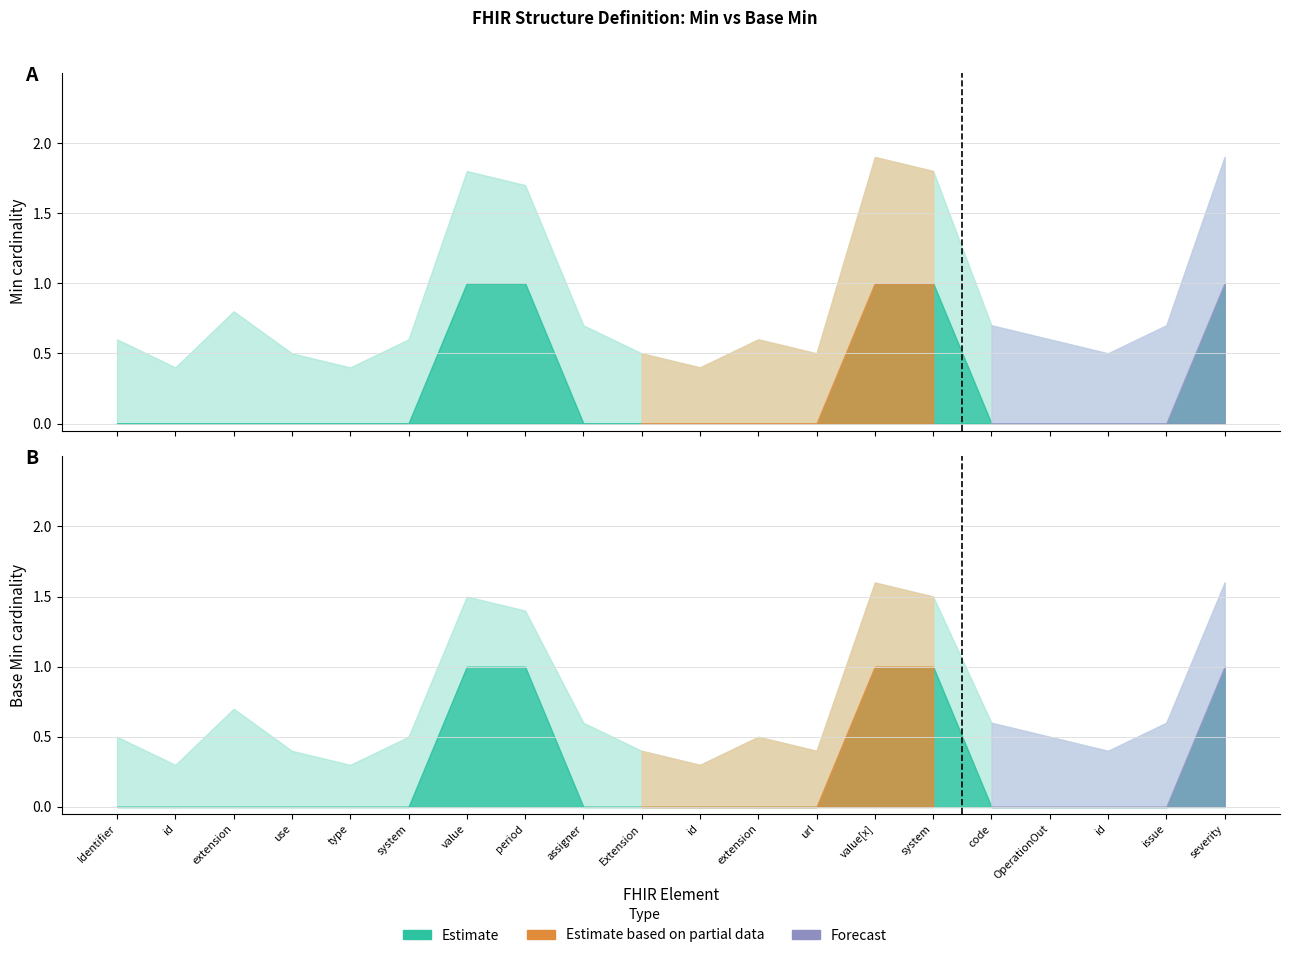

True or false: Base Min has a value of 1 at OperationOutcome.issue.

False